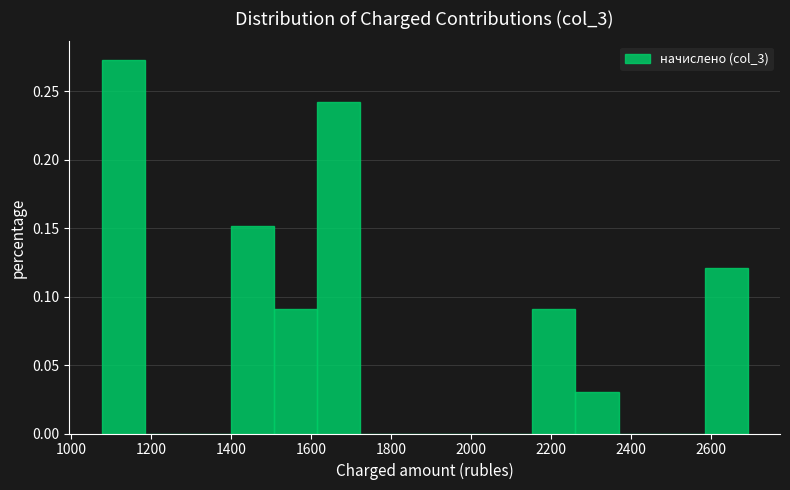

Reading left to right, list every bar in this chart as the range it spans on the x-axis followed by its height. Neither the bar edges nor the heights are printed on the chart, so give them approximately, as read against the axes.

1080 to 1180: 0.275
1180 to 1300: 0
1300 to 1400: 0
1400 to 1500: 0.150
1500 to 1620: 0.090
1620 to 1720: 0.240
1720 to 1840: 0
1840 to 1940: 0
1940 to 2040: 0
2040 to 2160: 0
2160 to 2260: 0.090
2260 to 2360: 0.030
2360 to 2480: 0
2480 to 2580: 0
2580 to 2700: 0.120